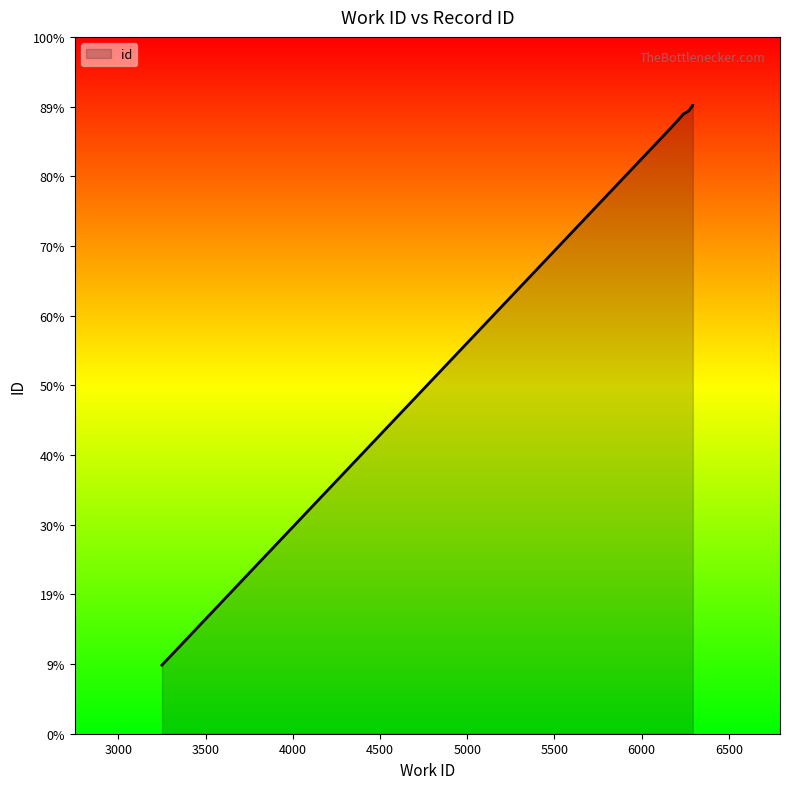

Reading right to left, list all the values displayed in this chart.

6293=16659	6293=16658	6270=16583	6270=16582	6258=16561	6250=16550	6237=16532	6231=16509	6174=16350	3250=8505